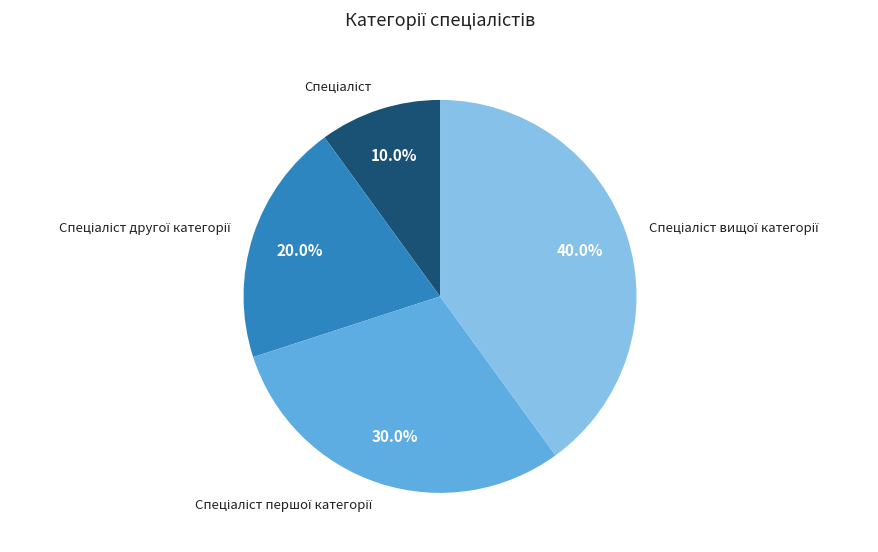

Does any single category account for the majority?

No